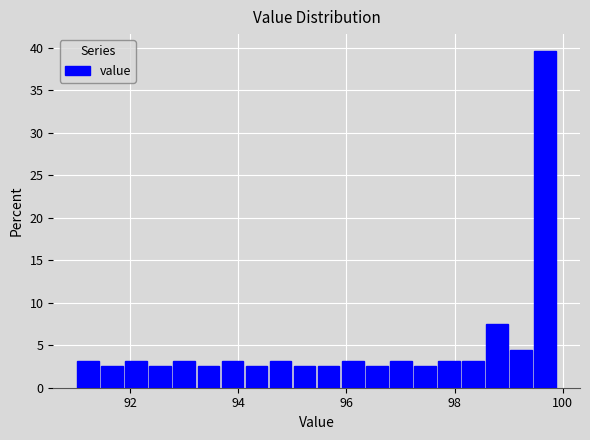

Read against the x-axis, roughly where is the centre of the tallest bar?

99.6